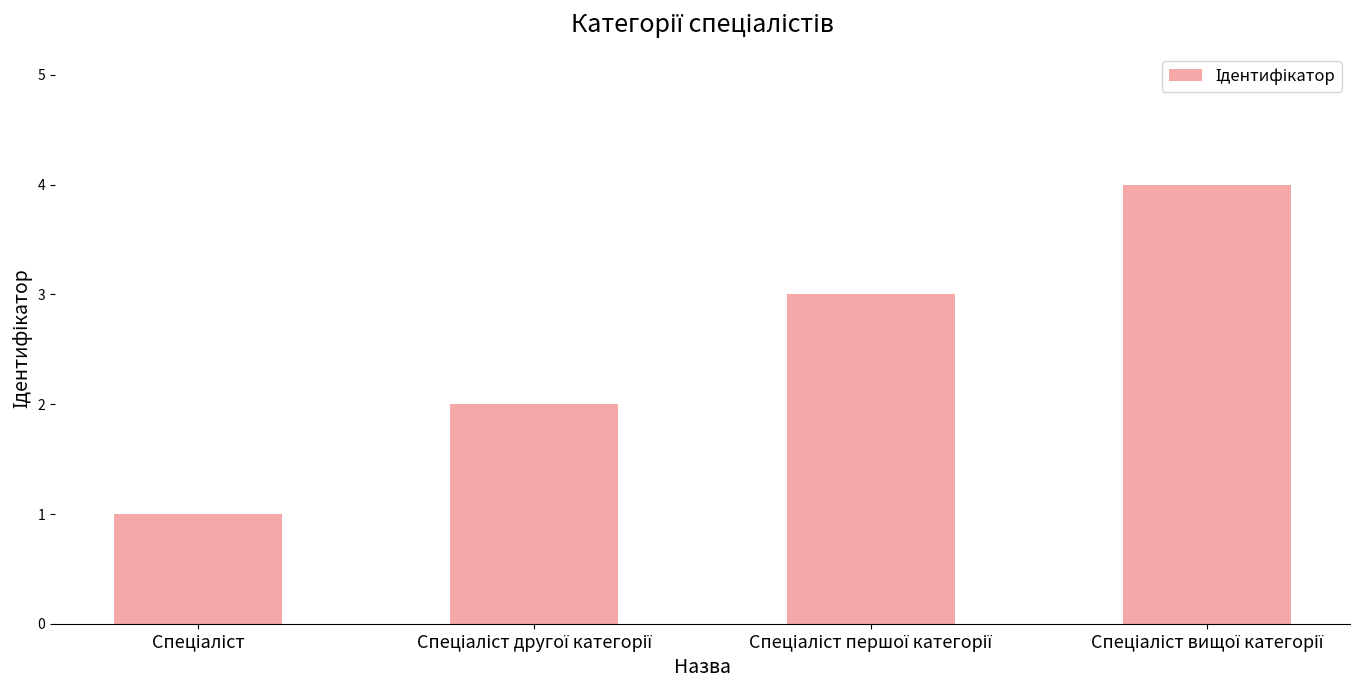

What is the greatest value displayed?

4